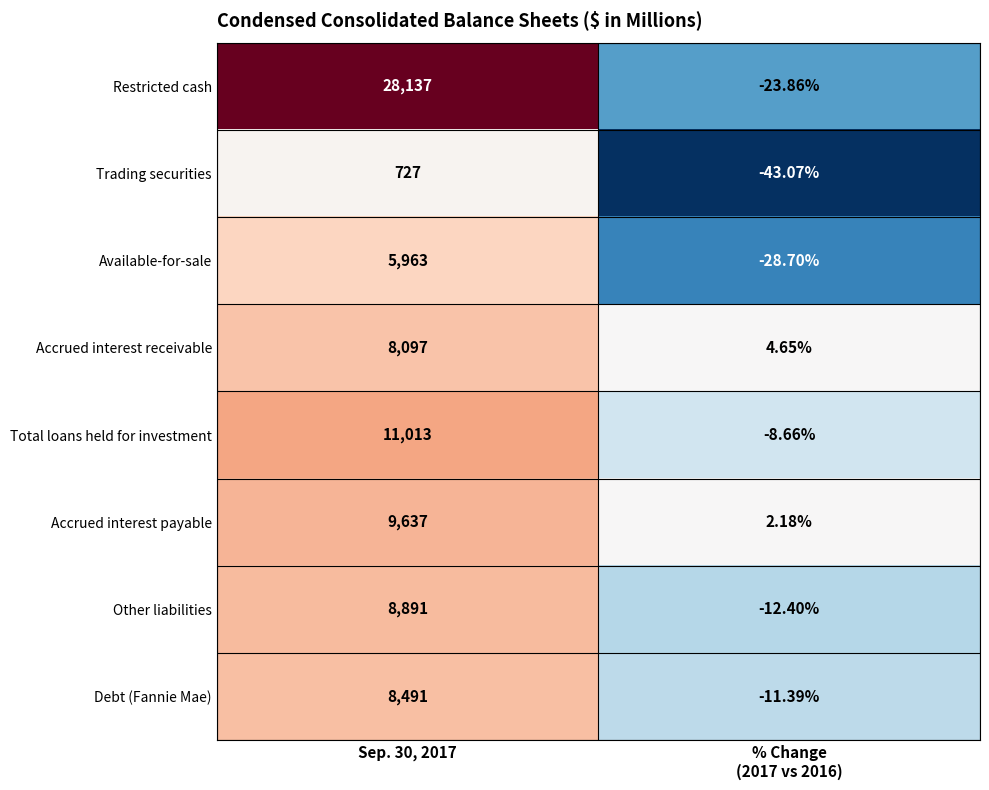

Which series has the largest total across all categories?

Restricted cash